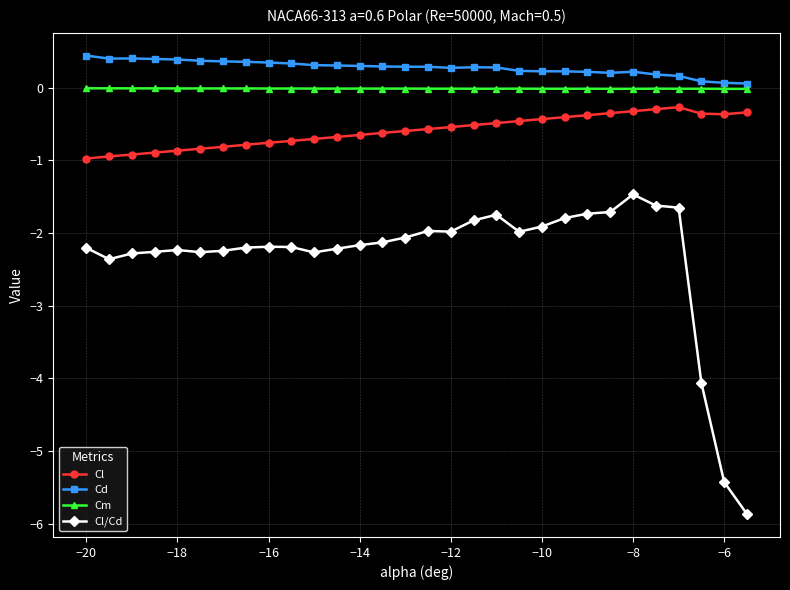

Does the chart have visible grid lines?

Yes